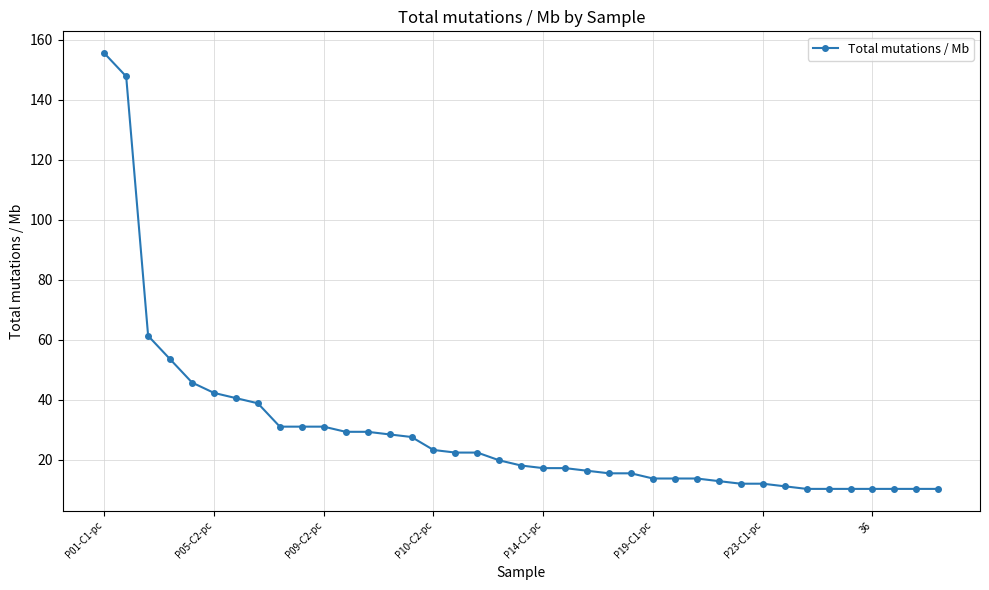

What is the value of the 23rd point from the left?

16.4